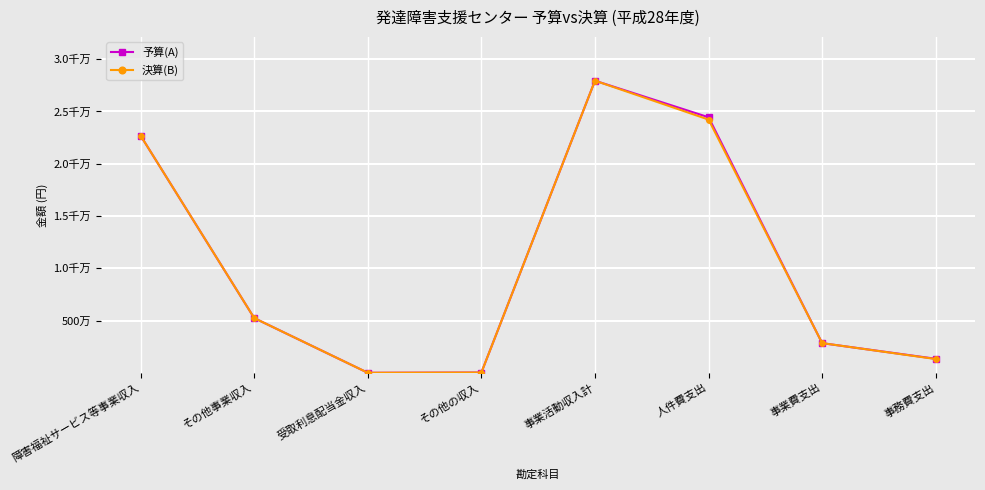

What are all the series names shown in the legend?

予算(A), 決算(B)